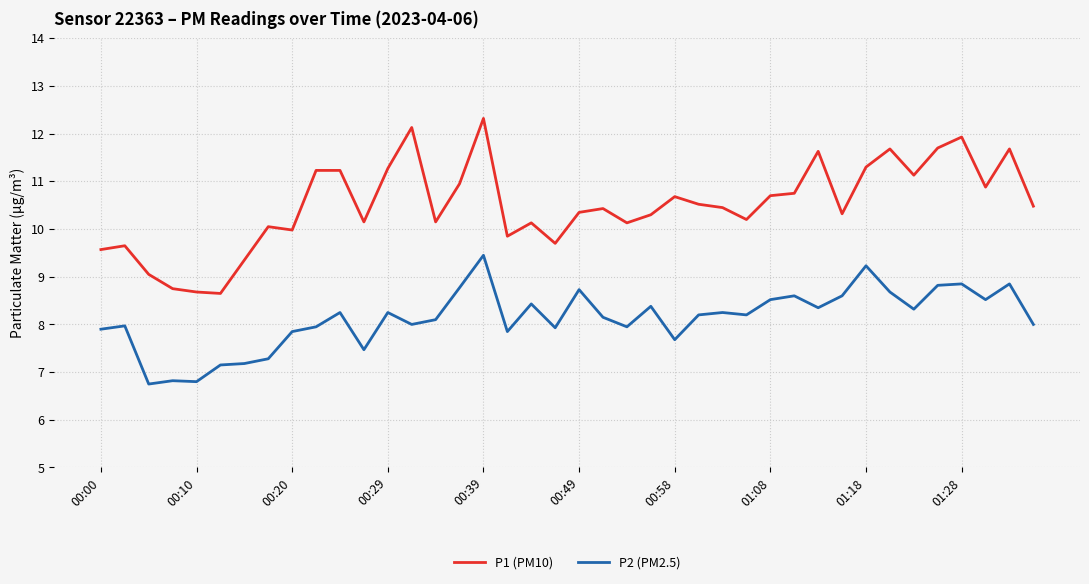

True or false: P1 (PM10) and P2 (PM2.5) cross at least once.

False